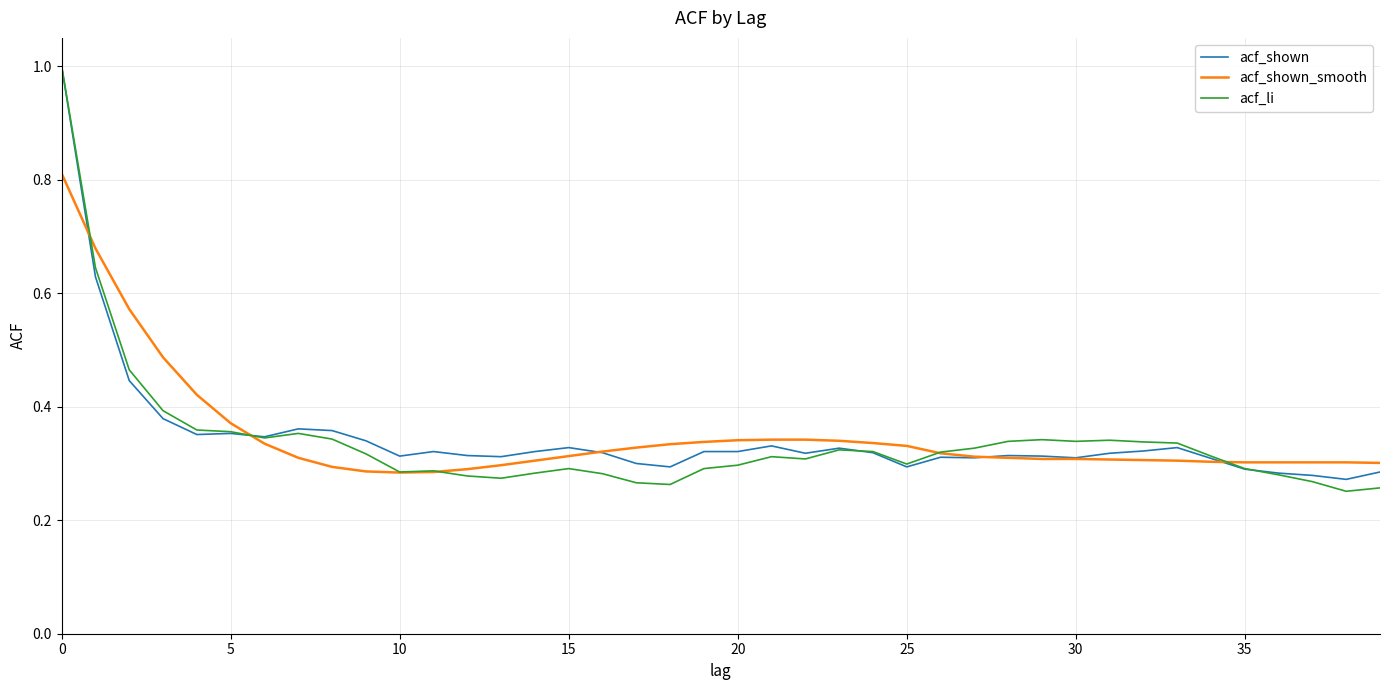

What is the maximum value for acf_shown?

1.0